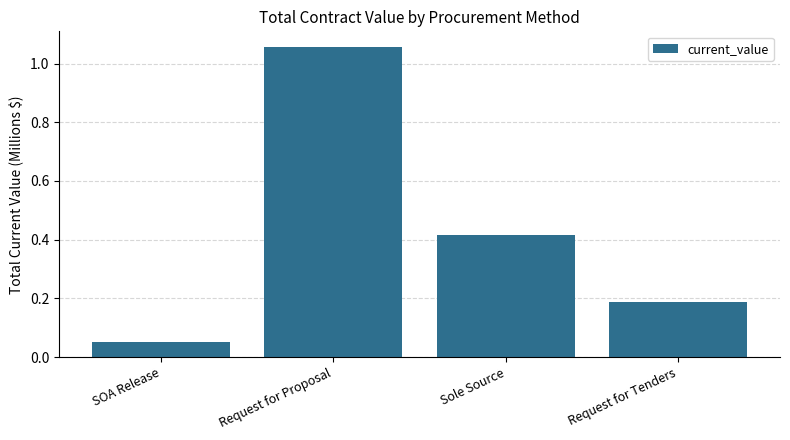

Rank the categories by value from highest to lowest.

Request for Proposal, Sole Source, Request for Tenders, SOA Release